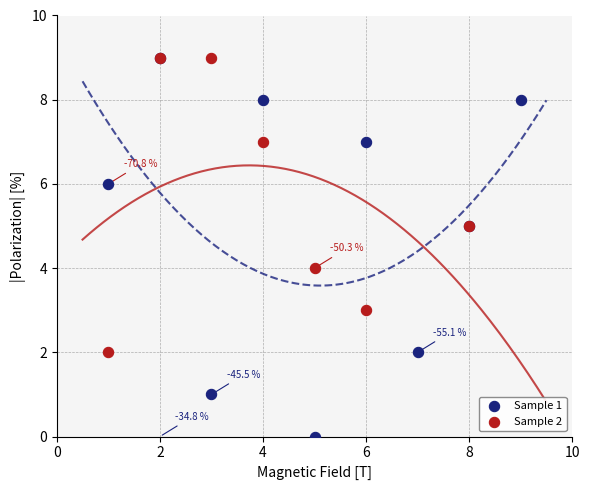

What are all the series names shown in the legend?

Sample 1, Sample 2